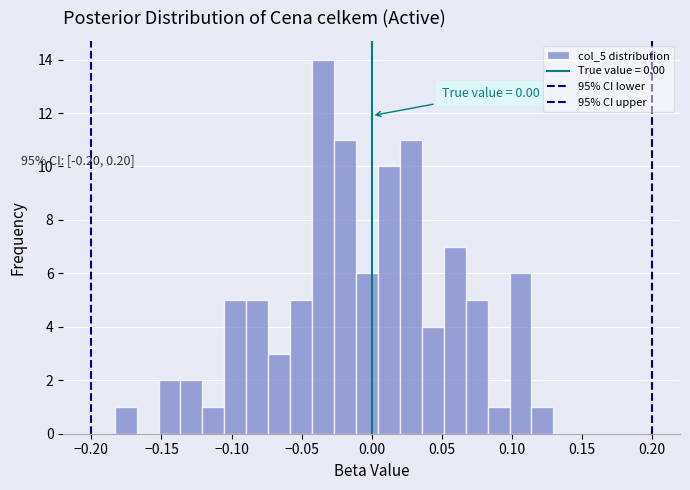

Around what value on the x-axis is the tallest bar? Give the approximate position of its centre, as read against the axis.

-0.035